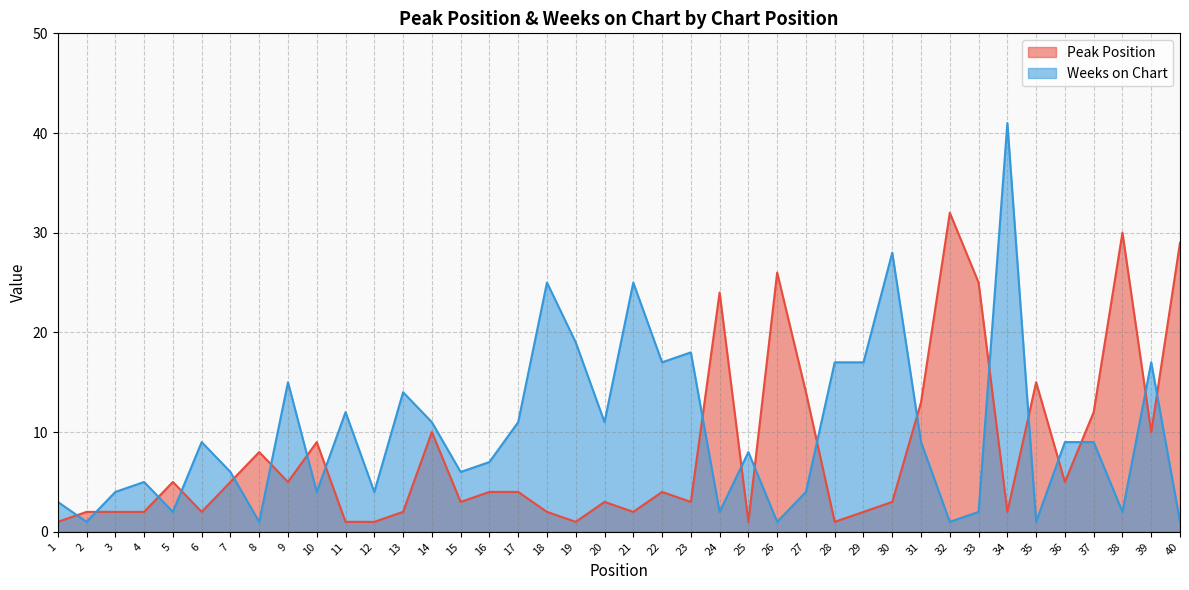

Which series ends up on top after the final intersection of Weeks on Chart and Peak Position?

Peak Position